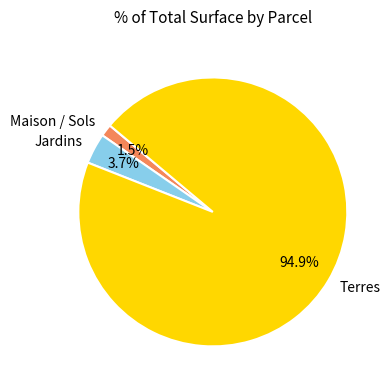

Do Maison / Sols and Jardins together represent more than half of the pie?

No